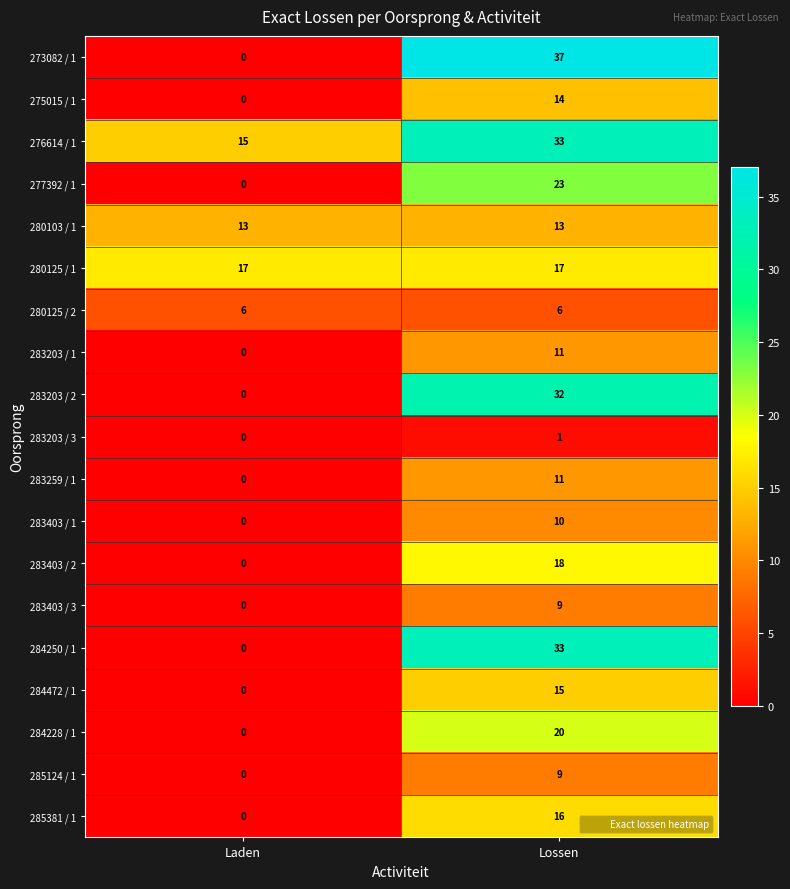

Which category has the highest value across all series?

Lossen